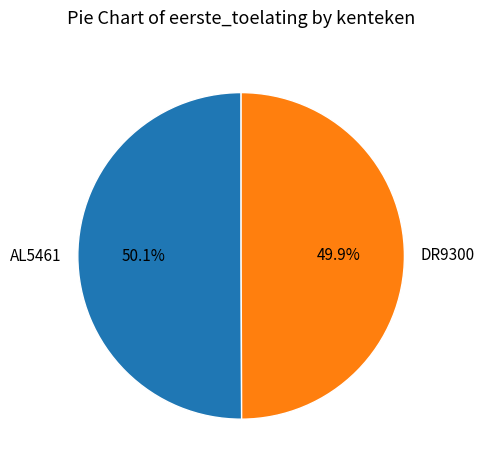

Is there a majority slice in this chart?

Yes